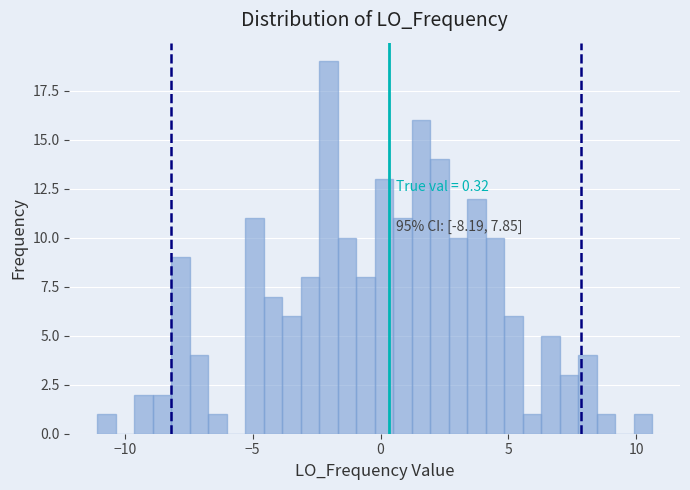

Read against the x-axis, roughly where is the centre of the tallest bar?

-2.0